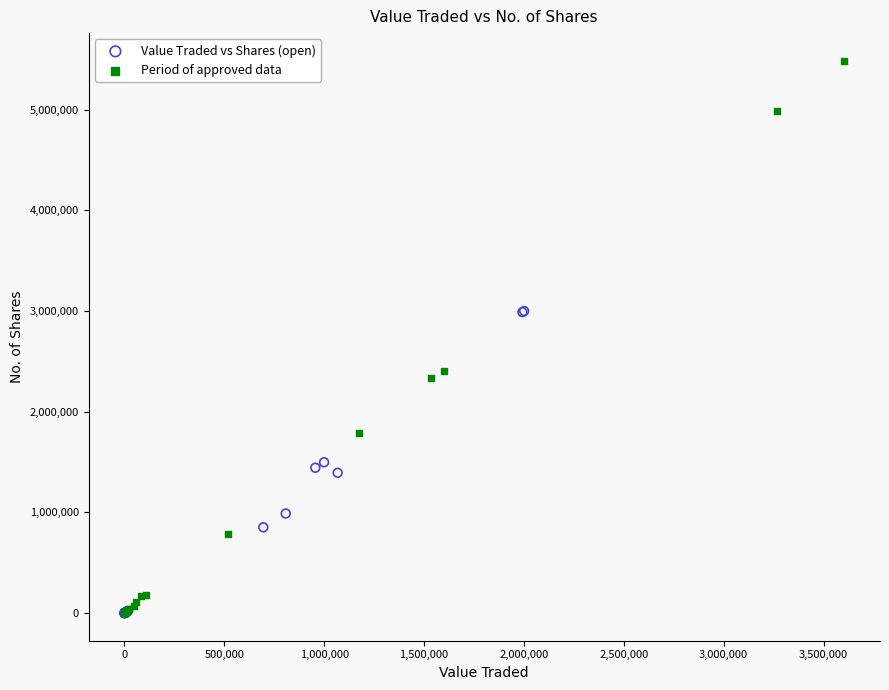

Which series has the largest Y range (max minus min)?

Period of approved data